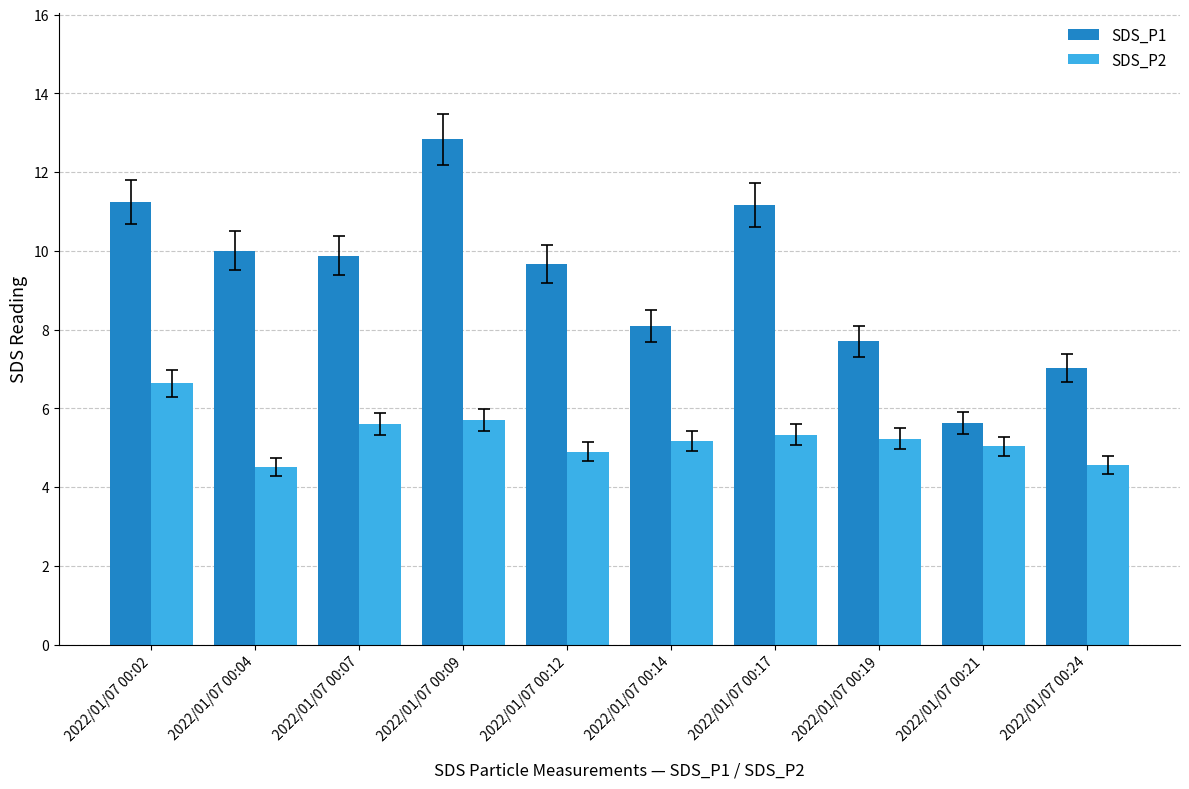

Reading right to left, what are all the values shown in this chart?

SDS_P1: 2022/01/07 00:24=7.0	2022/01/07 00:21=5.6	2022/01/07 00:19=7.7	2022/01/07 00:17=11.2	2022/01/07 00:14=8.1	2022/01/07 00:12=9.7	2022/01/07 00:09=12.8	2022/01/07 00:07=9.9	2022/01/07 00:04=10.0	2022/01/07 00:02=11.2
SDS_P2: 2022/01/07 00:24=4.6	2022/01/07 00:21=5.0	2022/01/07 00:19=5.2	2022/01/07 00:17=5.3	2022/01/07 00:14=5.2	2022/01/07 00:12=4.9	2022/01/07 00:09=5.7	2022/01/07 00:07=5.6	2022/01/07 00:04=4.5	2022/01/07 00:02=6.6